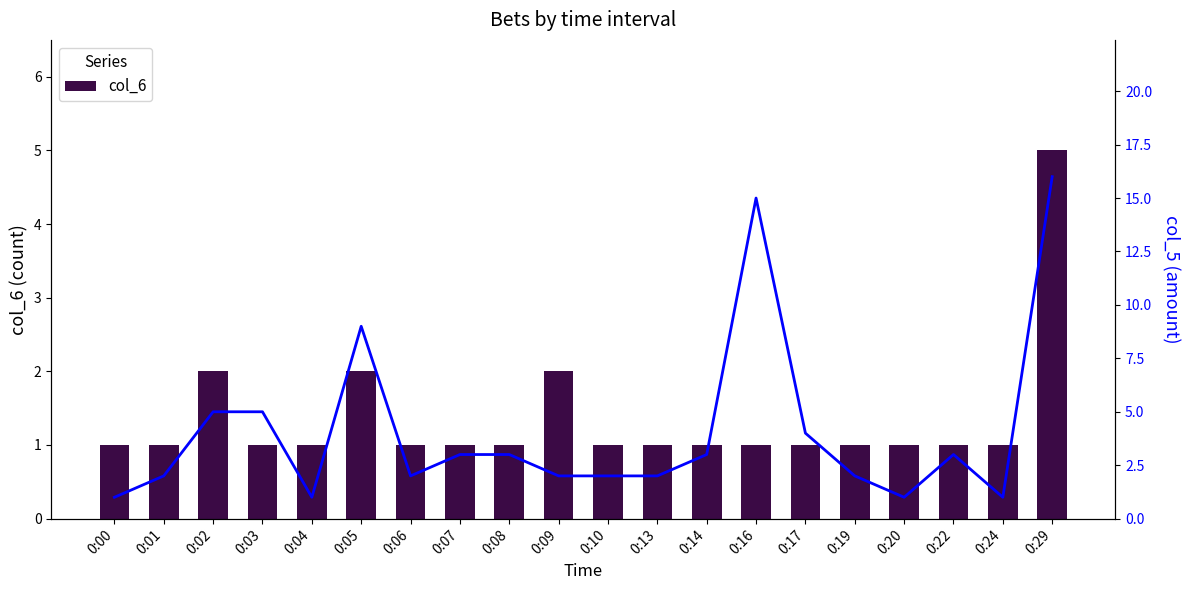

List the labels in order of col_6 value, smallest first.

0:00, 0:01, 0:03, 0:04, 0:06, 0:07, 0:08, 0:10, 0:13, 0:14, 0:16, 0:17, 0:19, 0:20, 0:22, 0:24, 0:02, 0:05, 0:09, 0:29